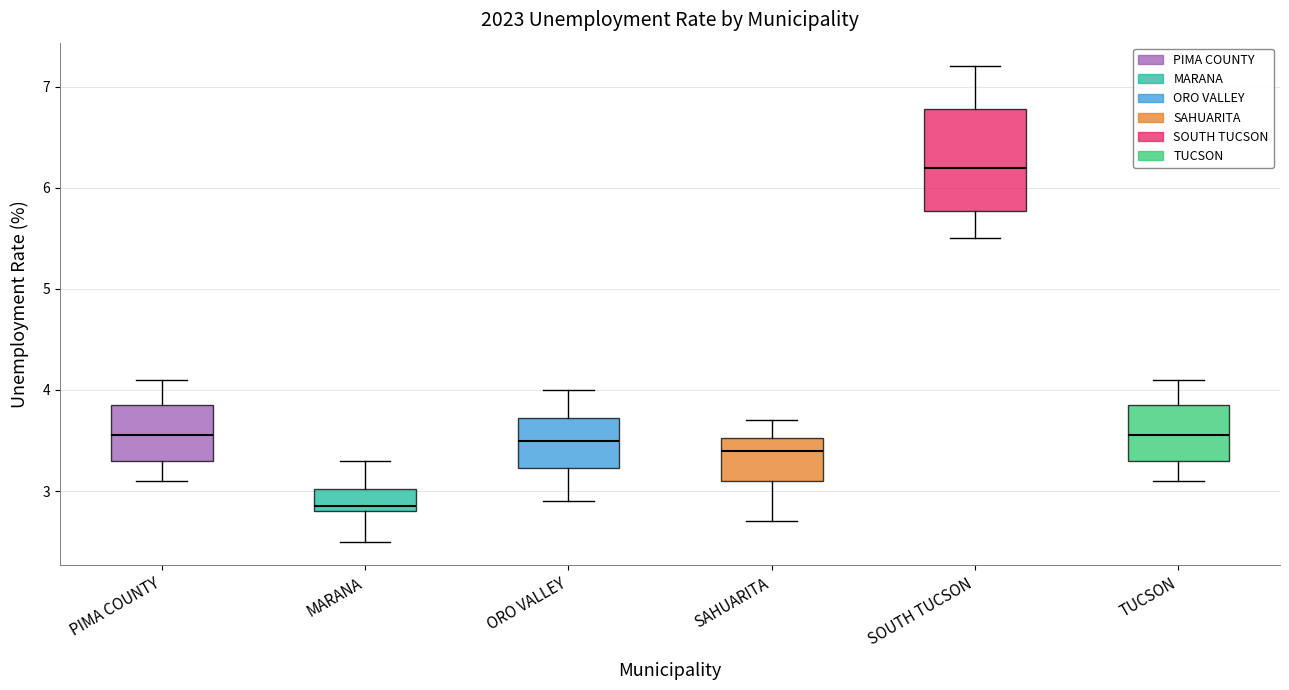

Reading left to right, read every box against the y-axis: the position of its median line, the range the box covers, and the ends of its whiskers. The values are not printed on the chart, so give them approximately, as read against the axis.

PIMA COUNTY: median 3.6, box 3.3 to 3.9, whiskers 3.1 to 4.1
MARANA: median 2.9, box 2.8 to 3.0, whiskers 2.5 to 3.3
ORO VALLEY: median 3.5, box 3.2 to 3.7, whiskers 2.9 to 4.0
SAHUARITA: median 3.4, box 3.1 to 3.5, whiskers 2.7 to 3.7
SOUTH TUCSON: median 6.2, box 5.8 to 6.8, whiskers 5.5 to 7.2
TUCSON: median 3.6, box 3.3 to 3.9, whiskers 3.1 to 4.1